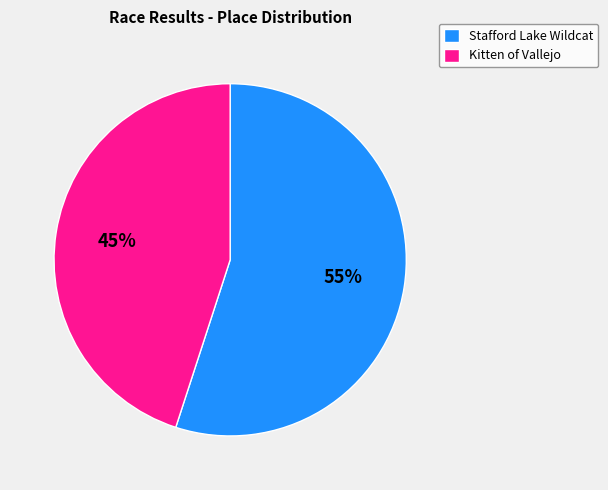

Is the sum of Stafford Lake Wildcat and Kitten of Vallejo greater than half?

Yes